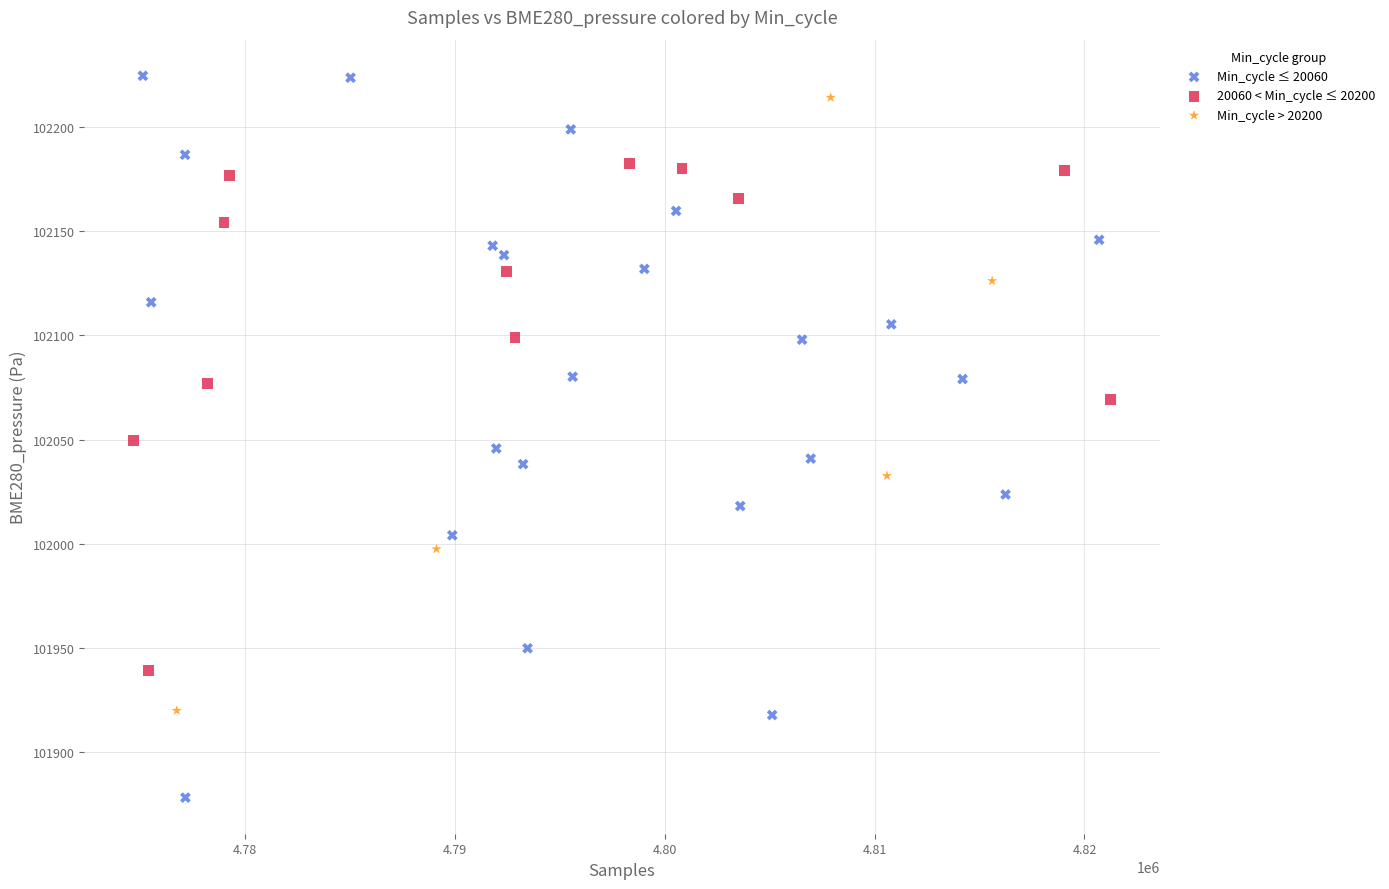

Which series has the largest Y range (max minus min)?

Min_cycle ≤ 20060